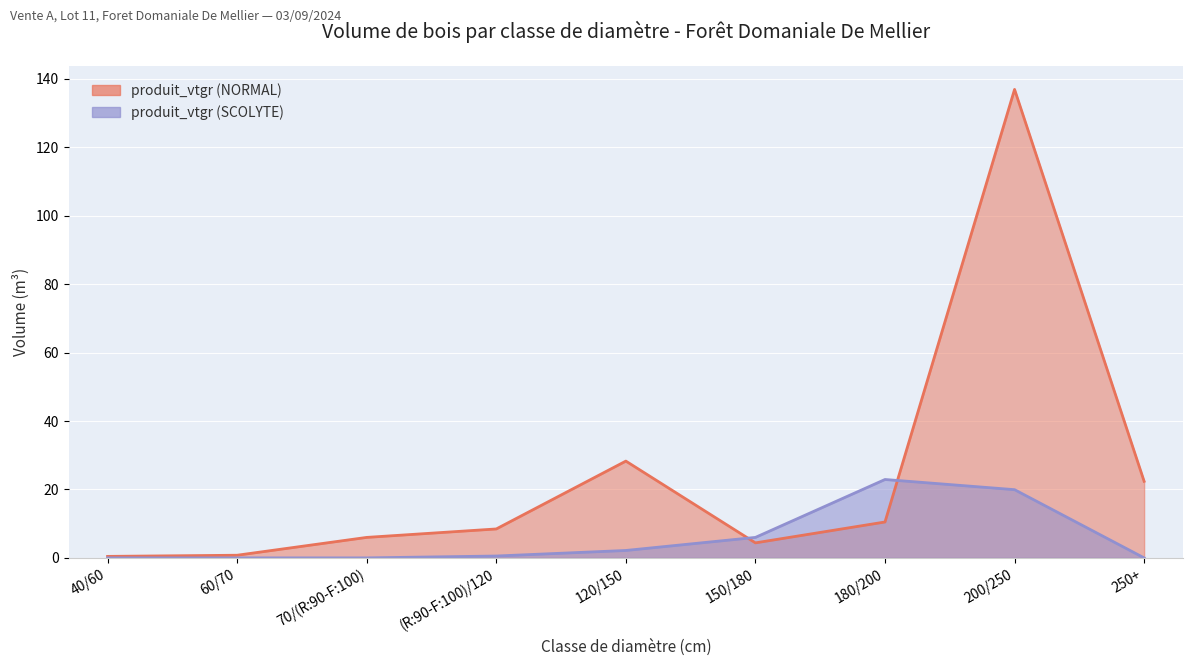

Which series has the largest range (max minus min)?

produit_vtgr (NORMAL)